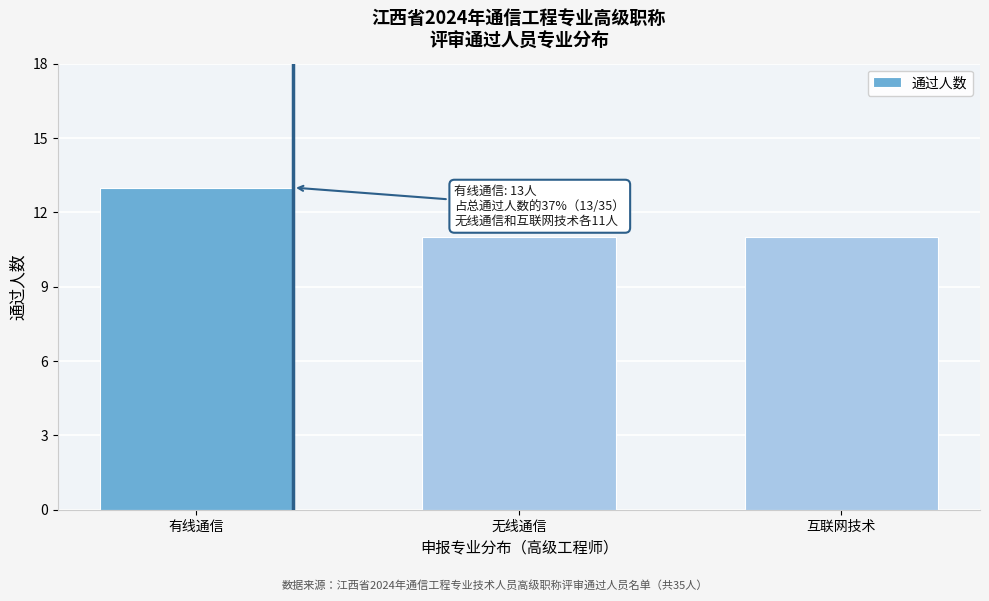

Reading left to right, transcribe all the data shown in this chart.

13	11	11